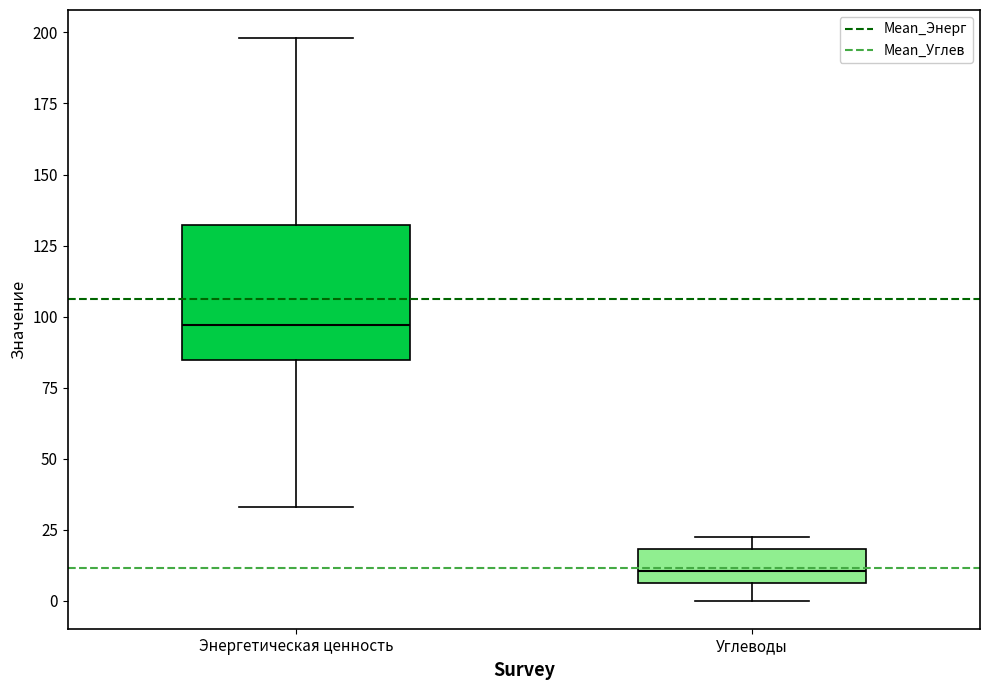

Which box is the tallest, from its lower edge to its upper edge?

Энергетическая ценность